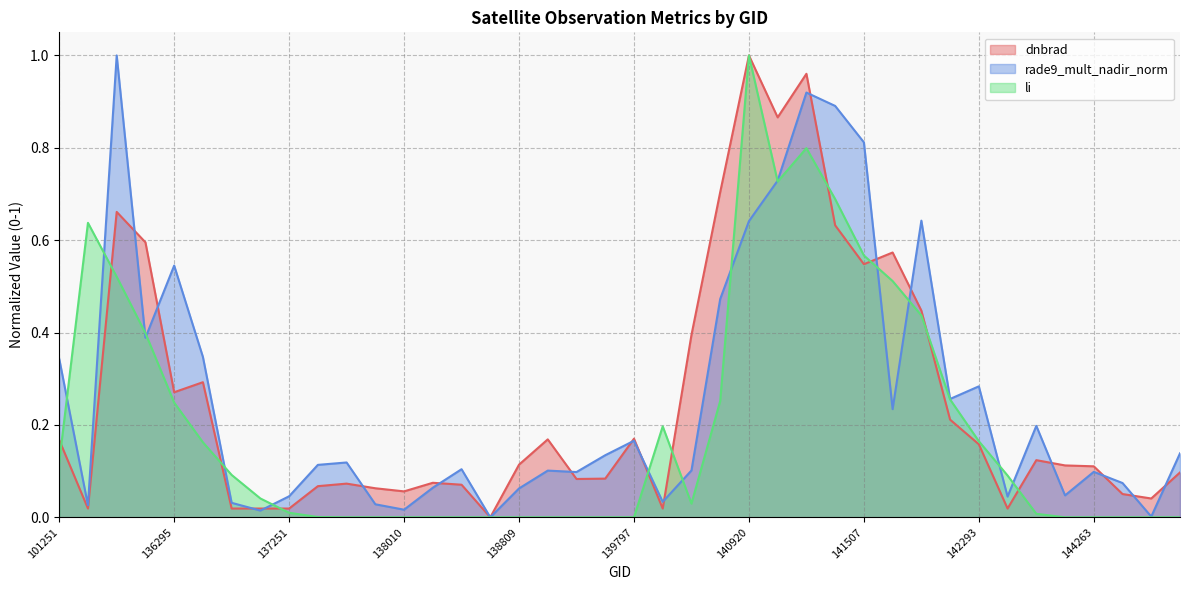

What is the sum of the dnbrad values at 141507 and 140920?

1.5